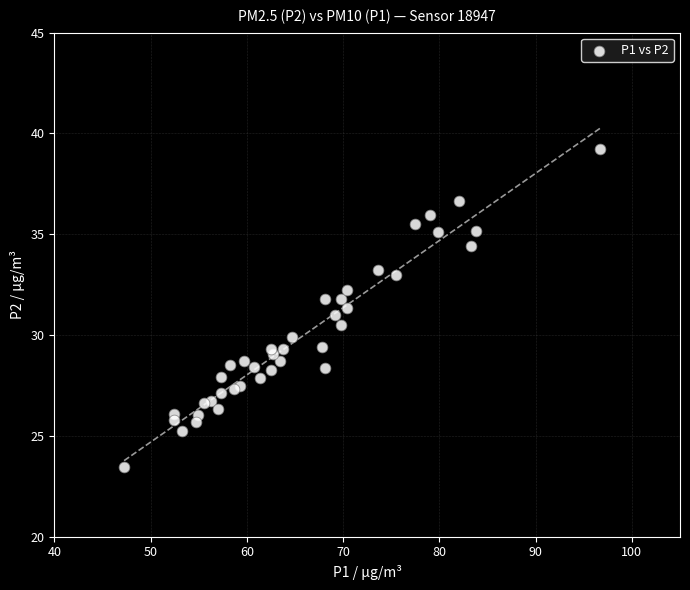

What is the range of Y values (max minus min)?

15.8